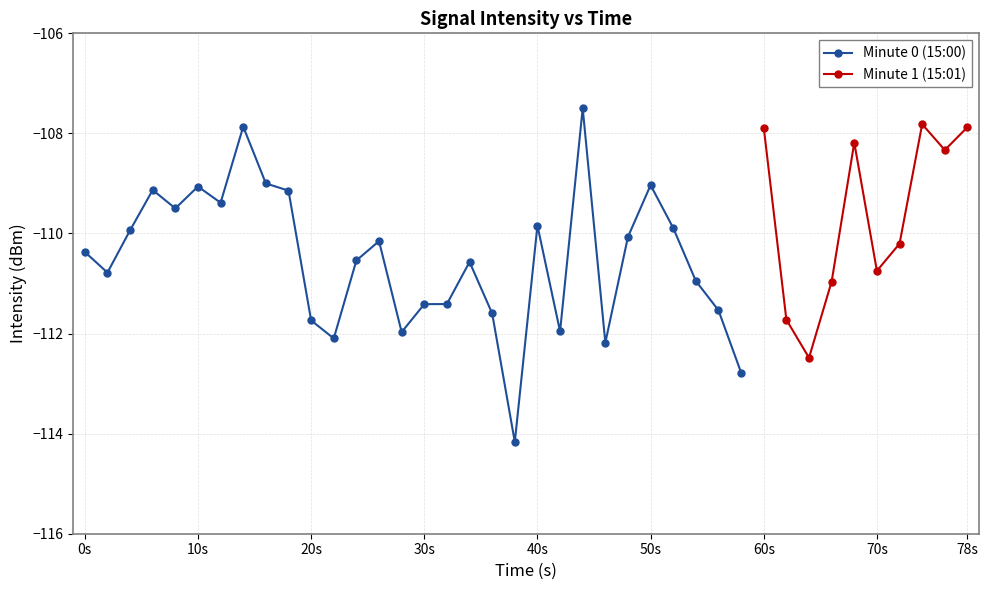

Which has a higher value, 38 or 19?

38